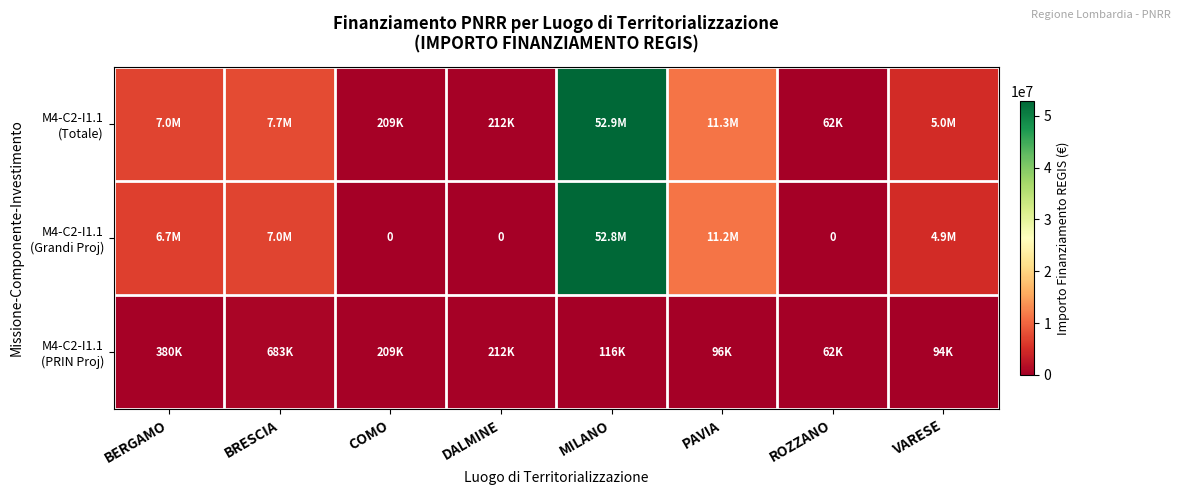

The M4-C2-I1.1 (PRIN Proj) series shows 1096591.2 at BRESCIA. True or false?

False